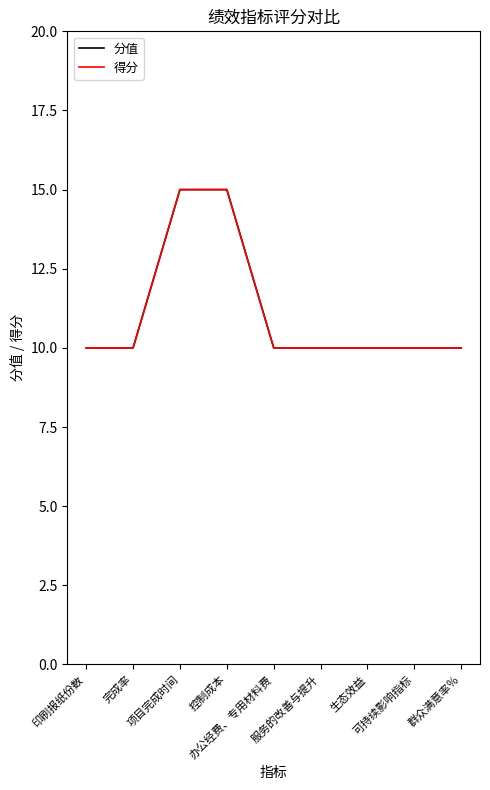

How many lines are shown in the chart?

2